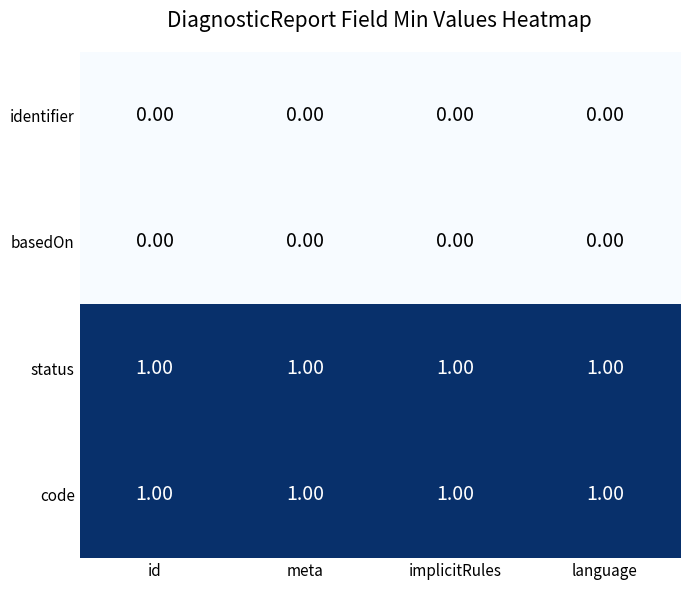

At how many categories does at least one series exceed 0?

4